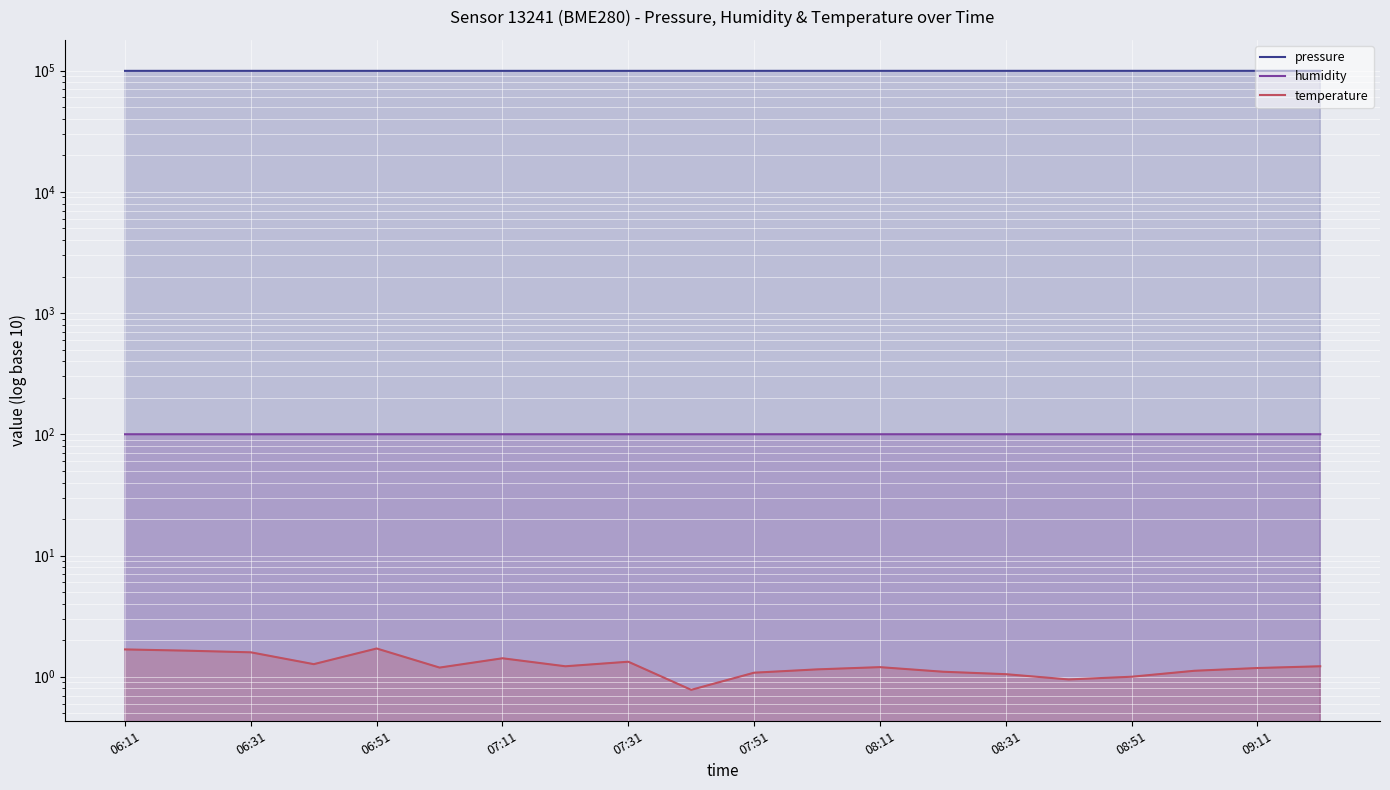

At which label is humidity closest to 99?

06:31